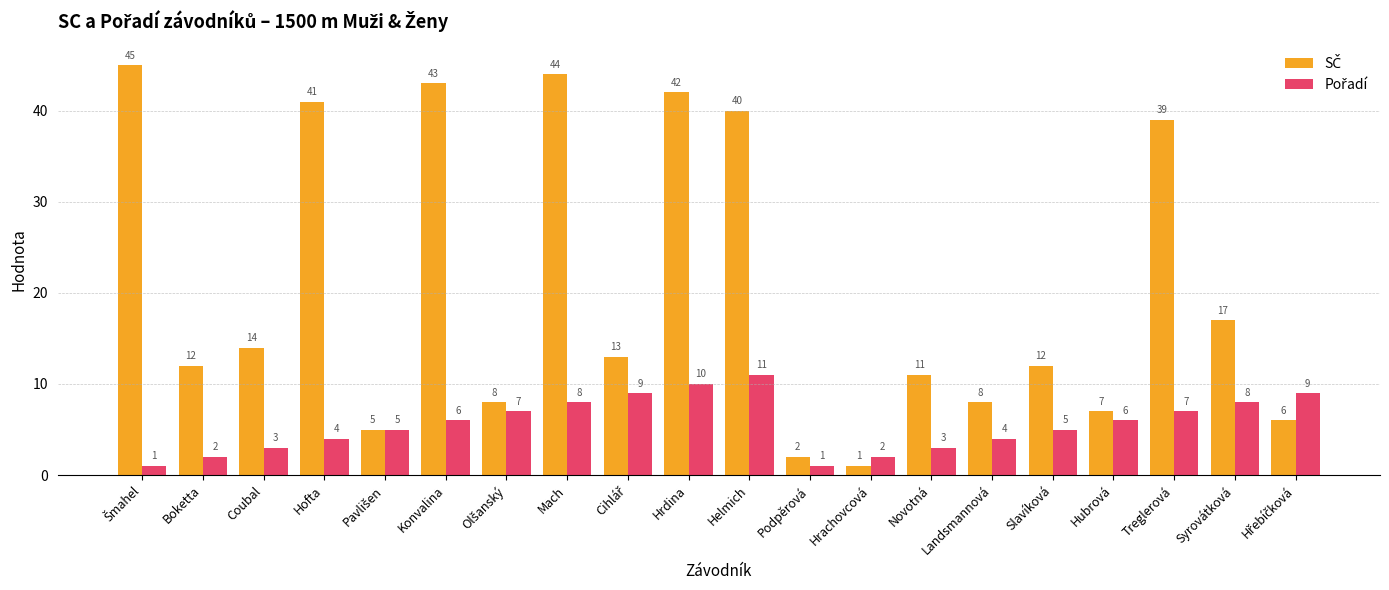

How many categories are shown in the chart?

20